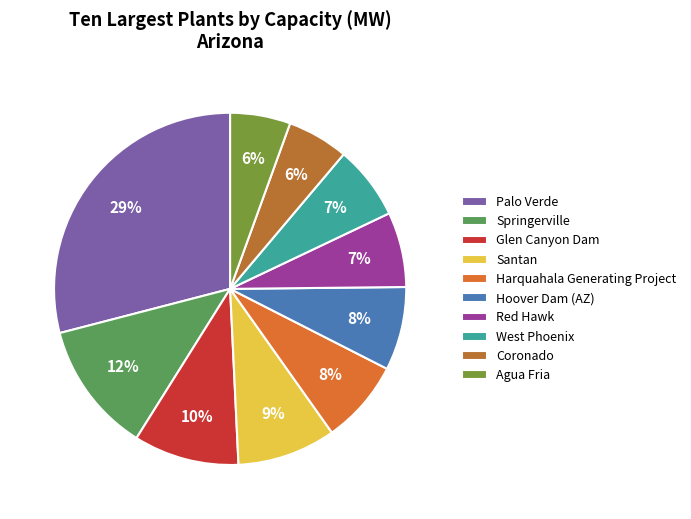

Count the number of slices in the pie.

10